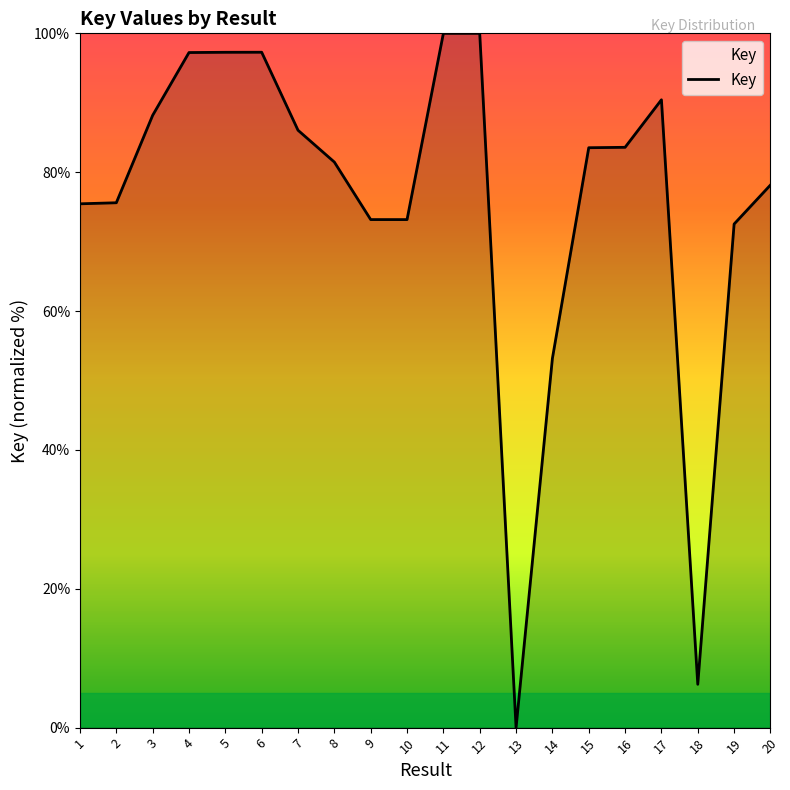

True or false: the data shows 116.2 at 19.

False